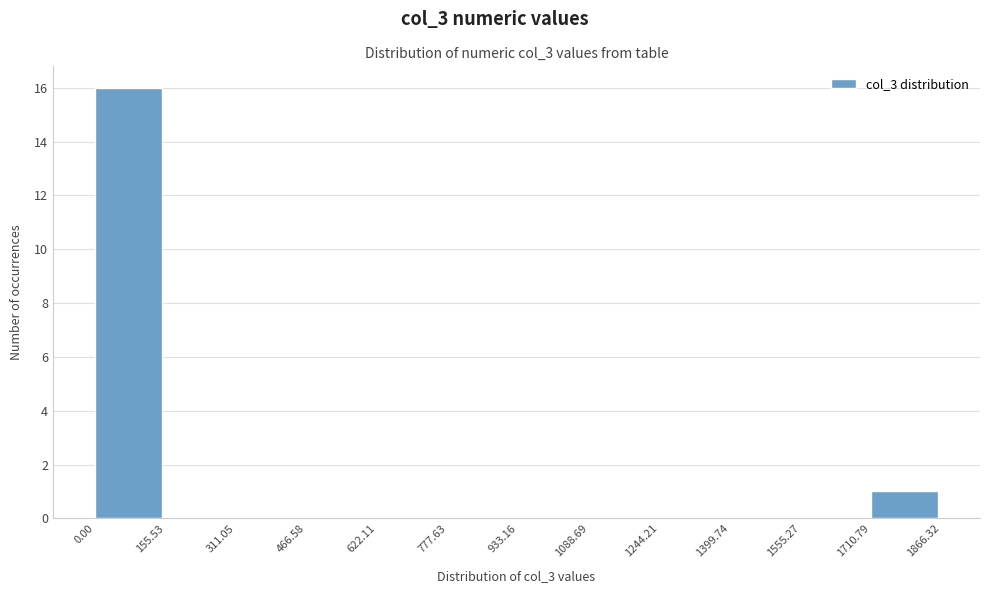

What is the height of the bar covering 0.00 to 155.53 on the x-axis? The values are not printed on the chart, so give them approximately, as read against the axis.

16